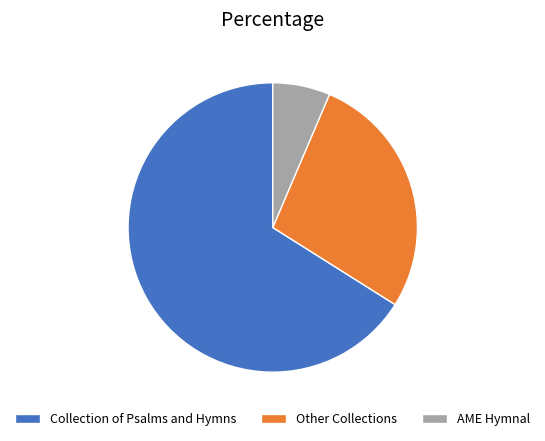

Does Collection of Psalms and Hymns represent more than half of the total?

Yes